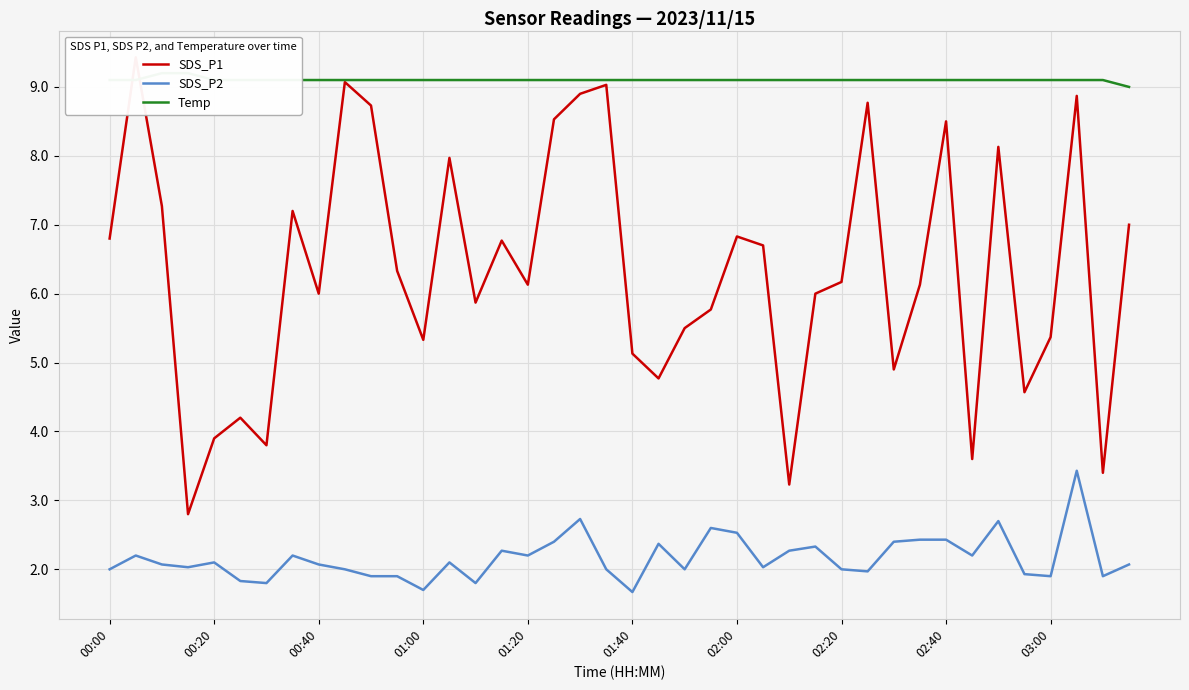

How many lines are shown in the chart?

3